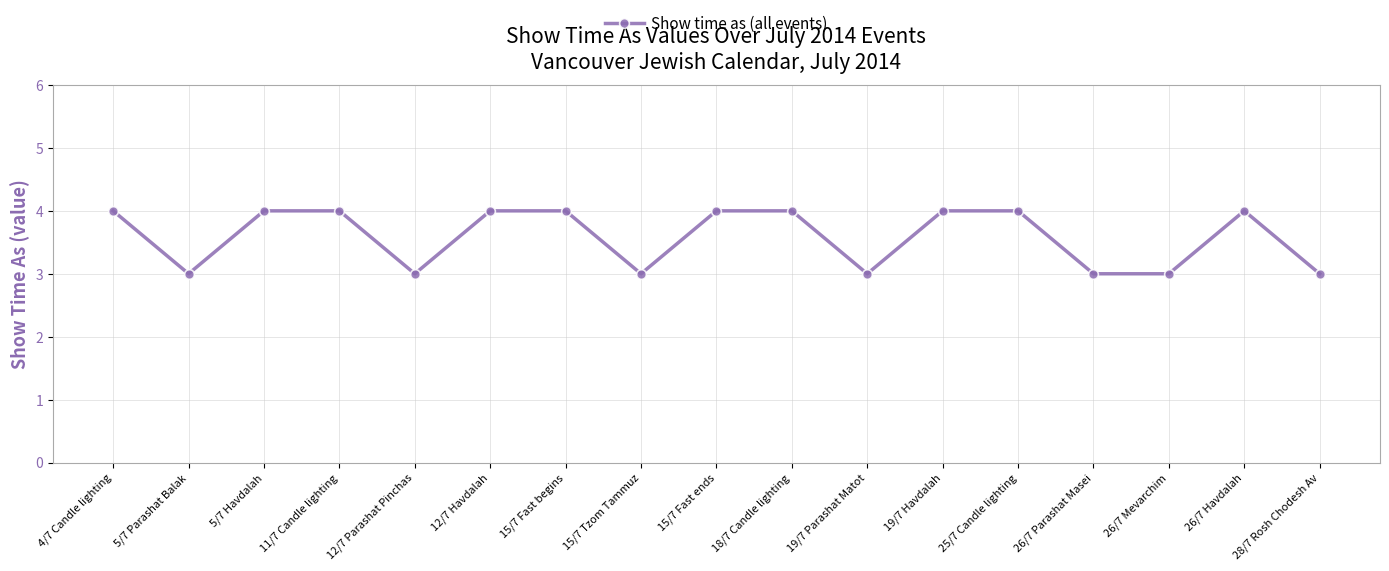

What is the value of the 16th point from the left?

4